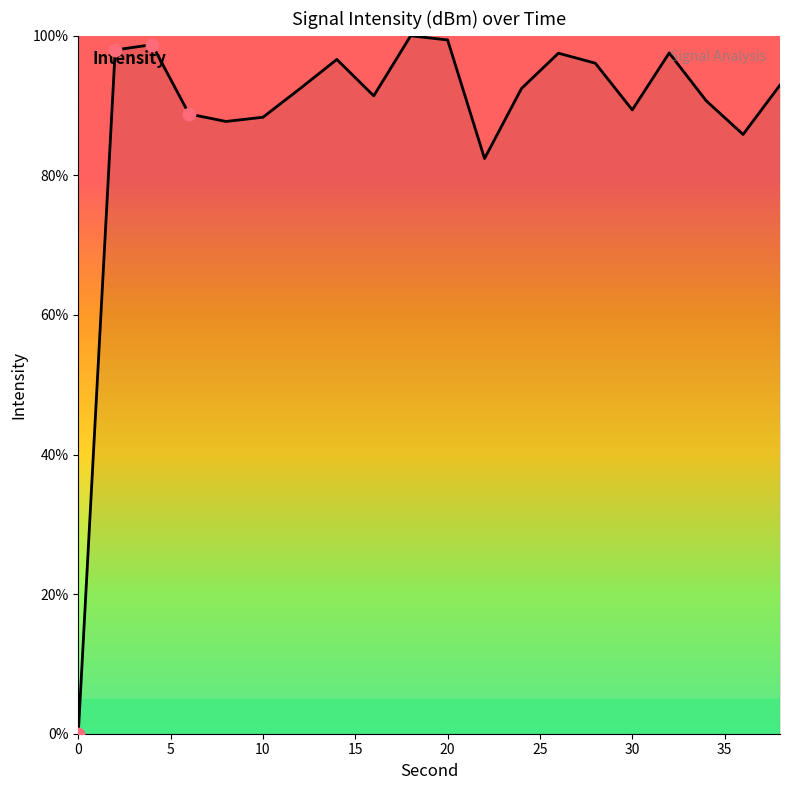

What is the difference between the maximum and minimum values?

100.0